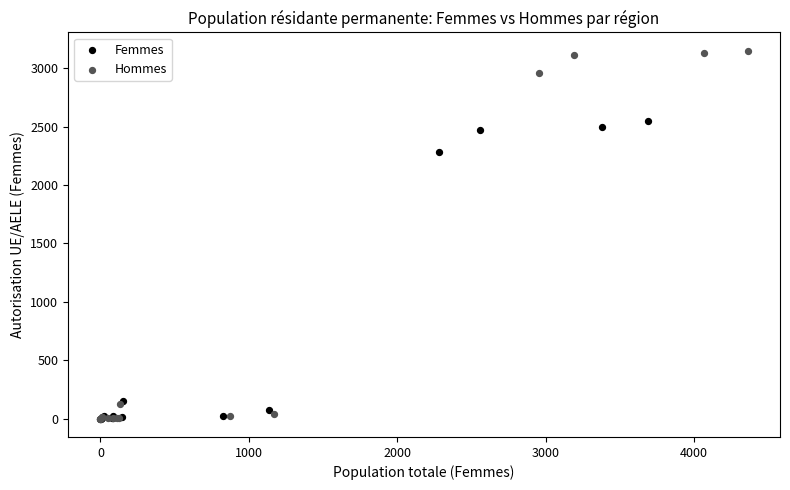

Which series has the largest Y range (max minus min)?

Hommes